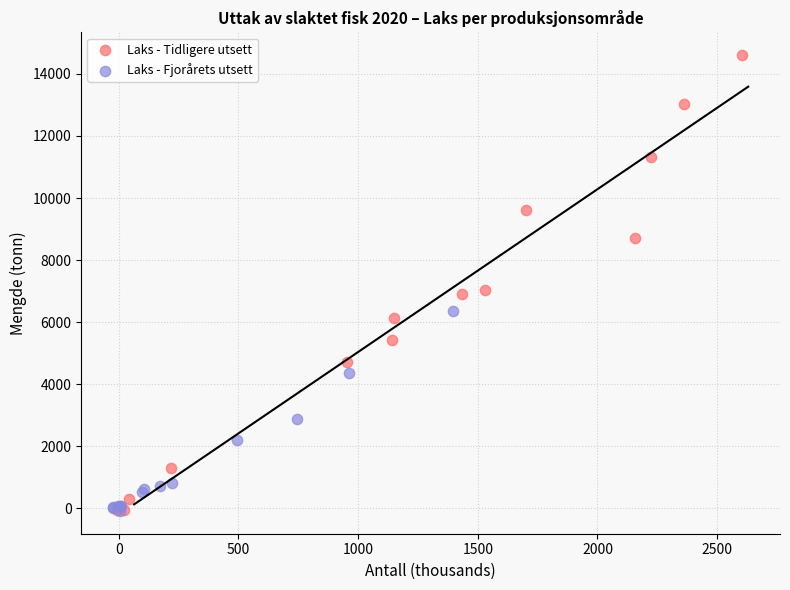

Which series has the largest Y range (max minus min)?

Laks - Tidligere utsett